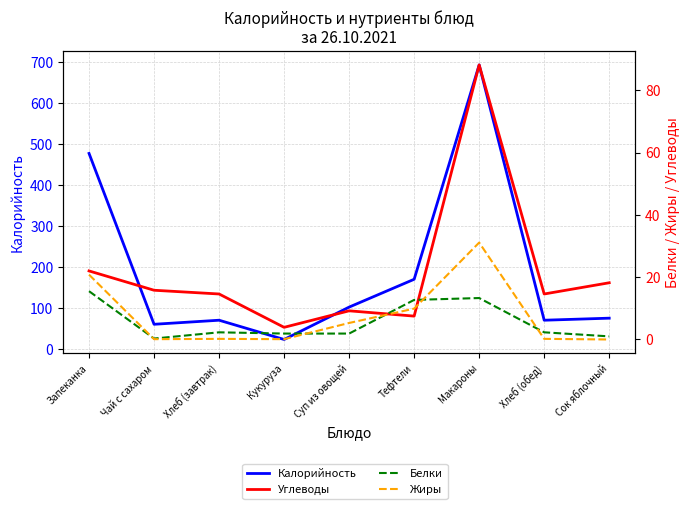

What is the spread (max minus min) of values at Чай с сахаром?

61.0